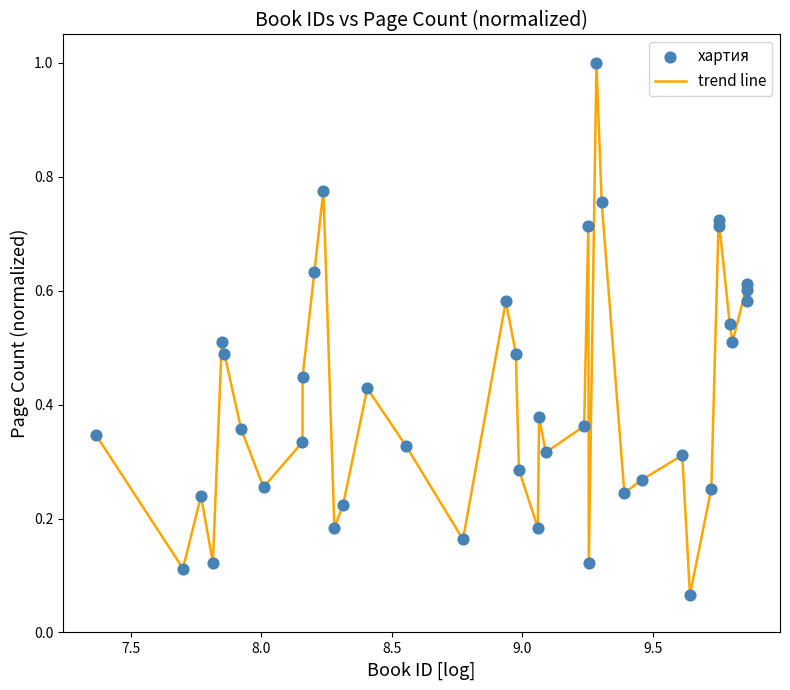

What is the greatest value displayed?

1.0